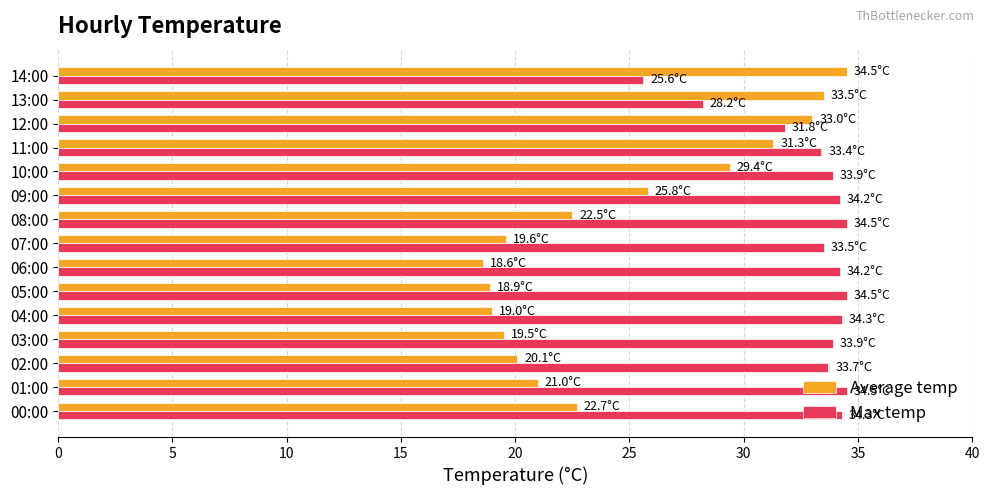

The Average temp series shows 33.5 at 13:00. True or false?

True